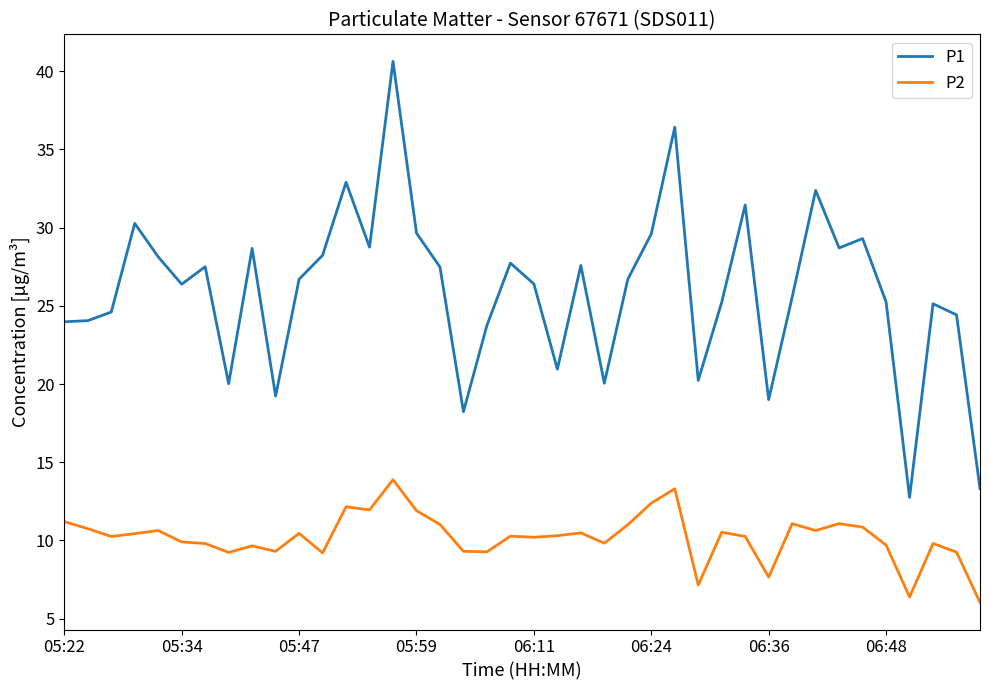

True or false: P1 and P2 cross at least once.

False